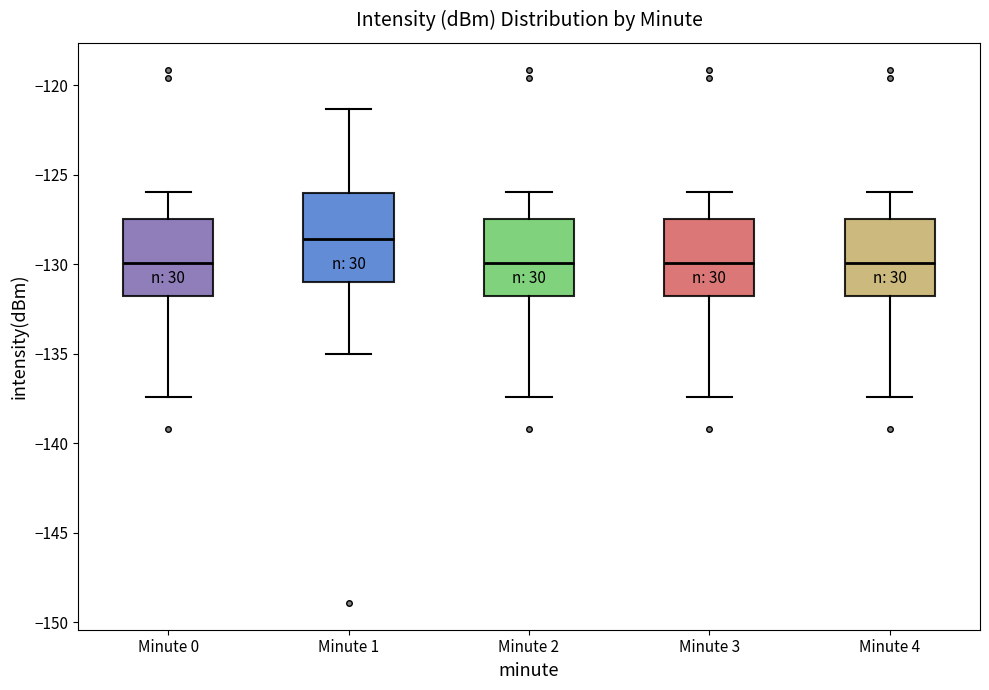

Reading left to right, read every box against the y-axis: the position of its median line, the range the box covers, and the ends of its whiskers. The values are not printed on the chart, so give them approximately, as read against the axis.

Minute 0: median -130.0, box -132.0 to -127.5, whiskers -137.5 to -126.0
Minute 1: median -128.5, box -131.0 to -126.0, whiskers -135.0 to -121.5
Minute 2: median -130.0, box -132.0 to -127.5, whiskers -137.5 to -126.0
Minute 3: median -130.0, box -132.0 to -127.5, whiskers -137.5 to -126.0
Minute 4: median -130.0, box -132.0 to -127.5, whiskers -137.5 to -126.0